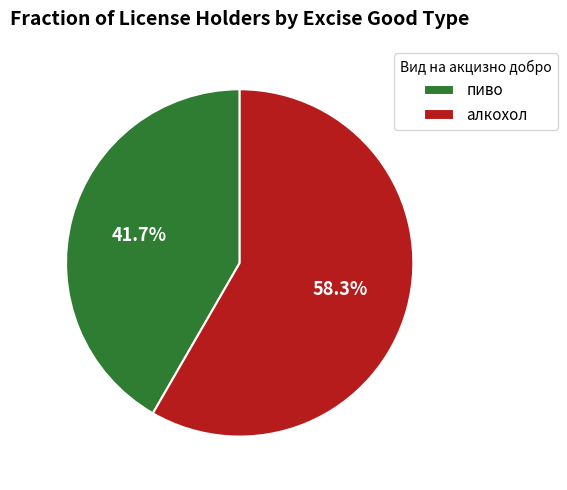

How many segments does this pie chart have?

2